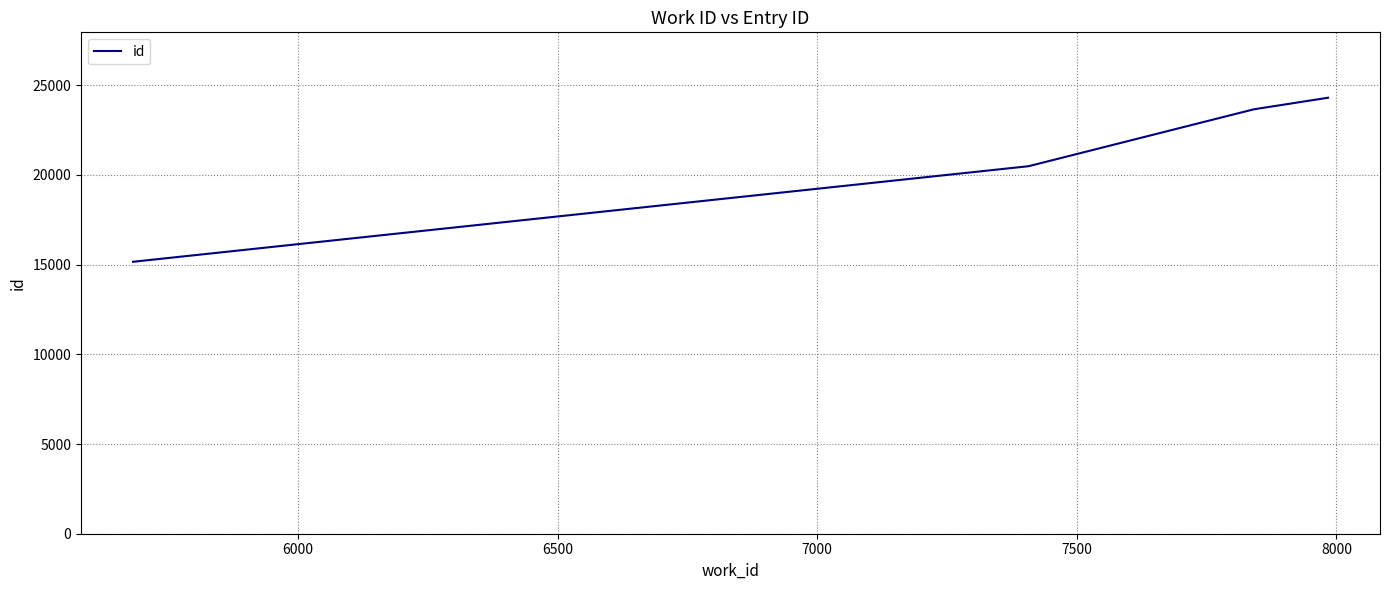

Reading right to left, what are all the values shown in this chart?

24300	23655	20483	15157